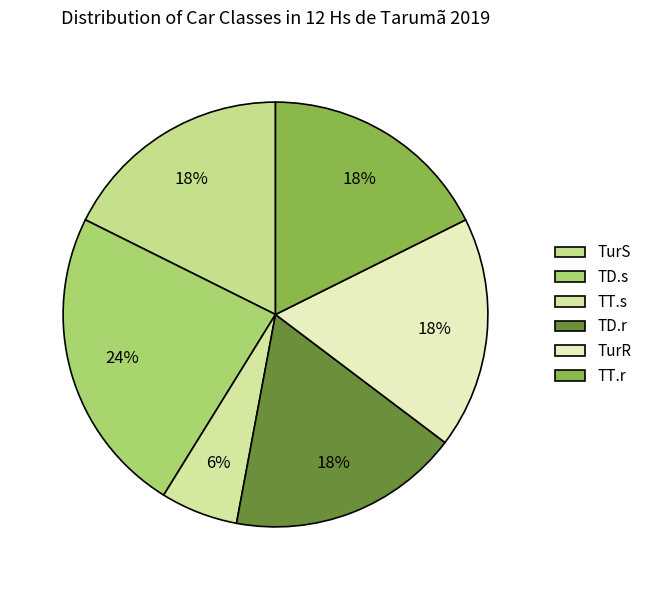

To the nearest percent, what is the difference between the TT.s and TurR slice percentages?

12%